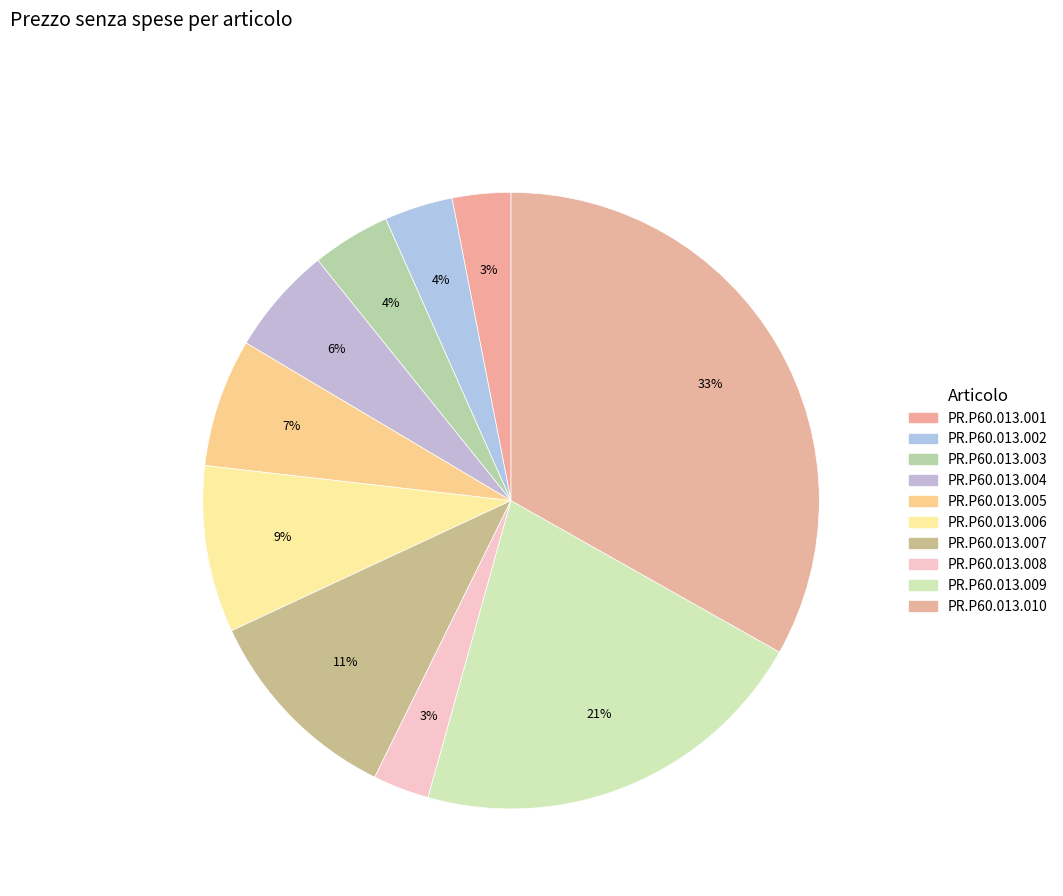

Is it true that PR.P60.013.009 is 14% of the pie?

False